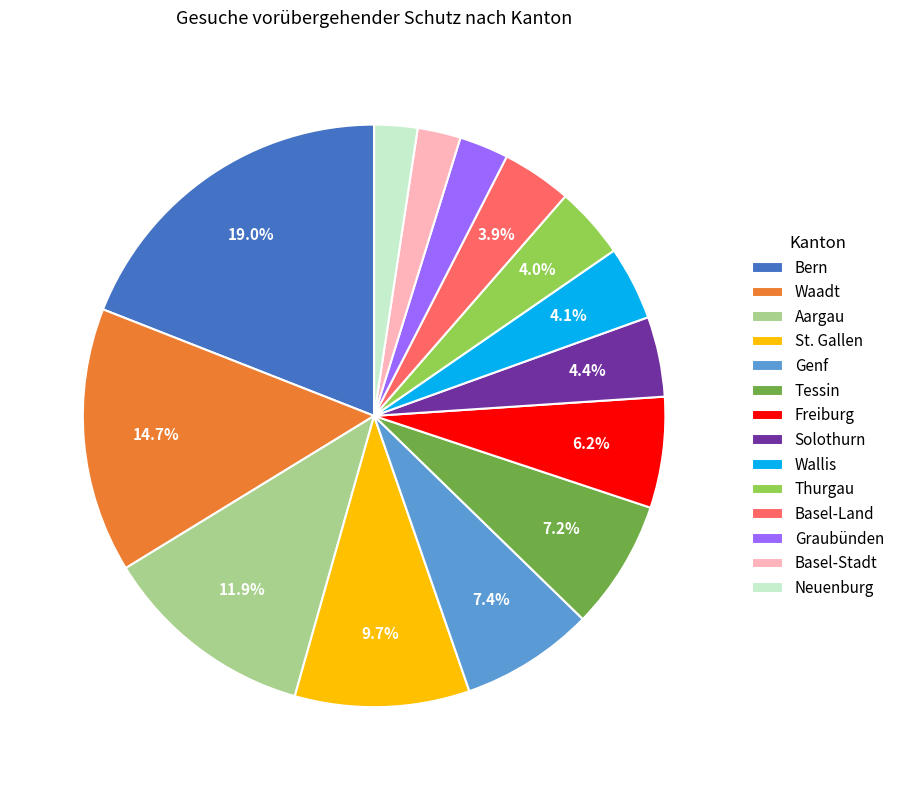

To the nearest percent, what percentage of the pie is Waadt?

15%